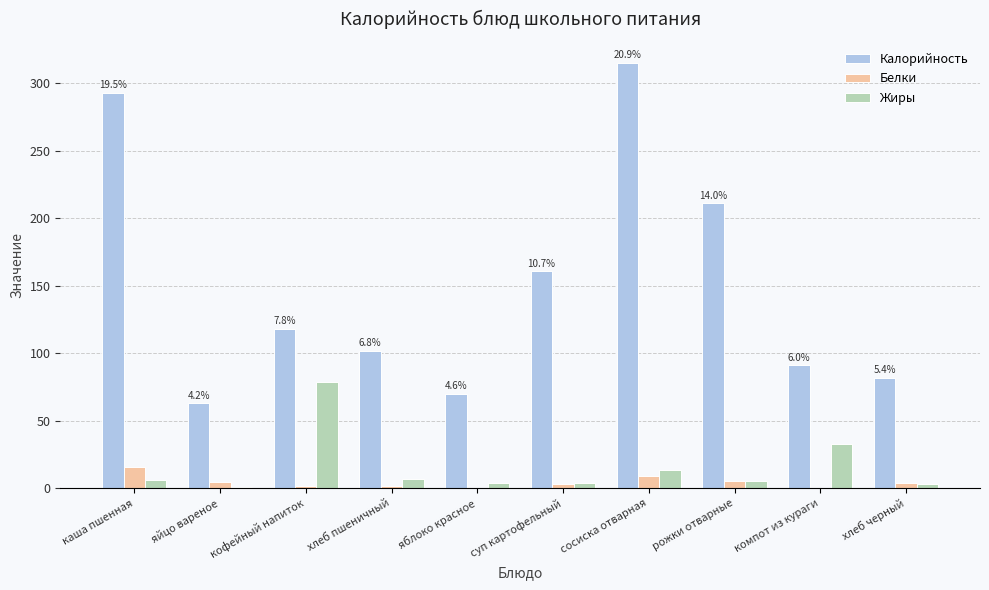

At which category is the sum across all series the highest?

сосиска отварная